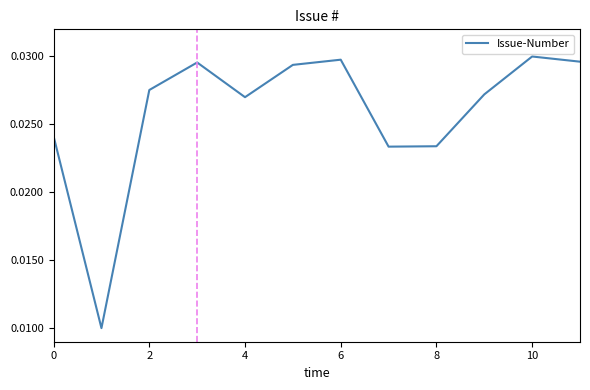

How many interior local peaks (higher than both neighbors) does the data have?

3